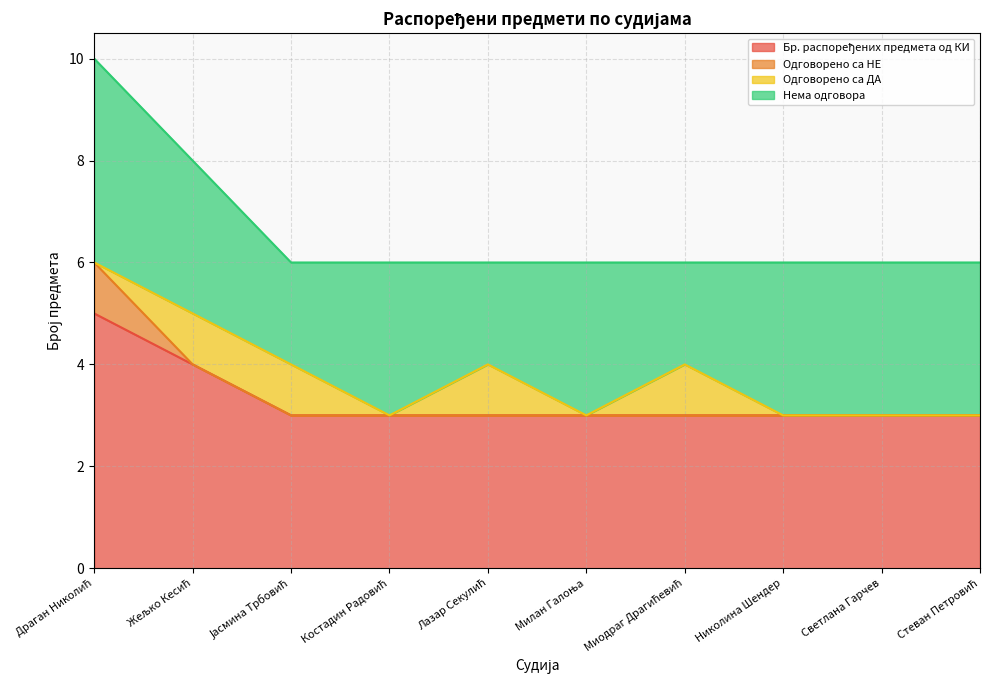

Reading left to right, transcribe all the data shown in this chart.

Бр. распоређених предмета од КИ: 5	4	3	3	3	3	3	3	3	3
Одговорено са НЕ: 1	0	0	0	0	0	0	0	0	0
Одговорено са ДА: 0	1	1	0	1	0	1	0	0	0
Нема одговора: 4	3	2	3	2	3	2	3	3	3